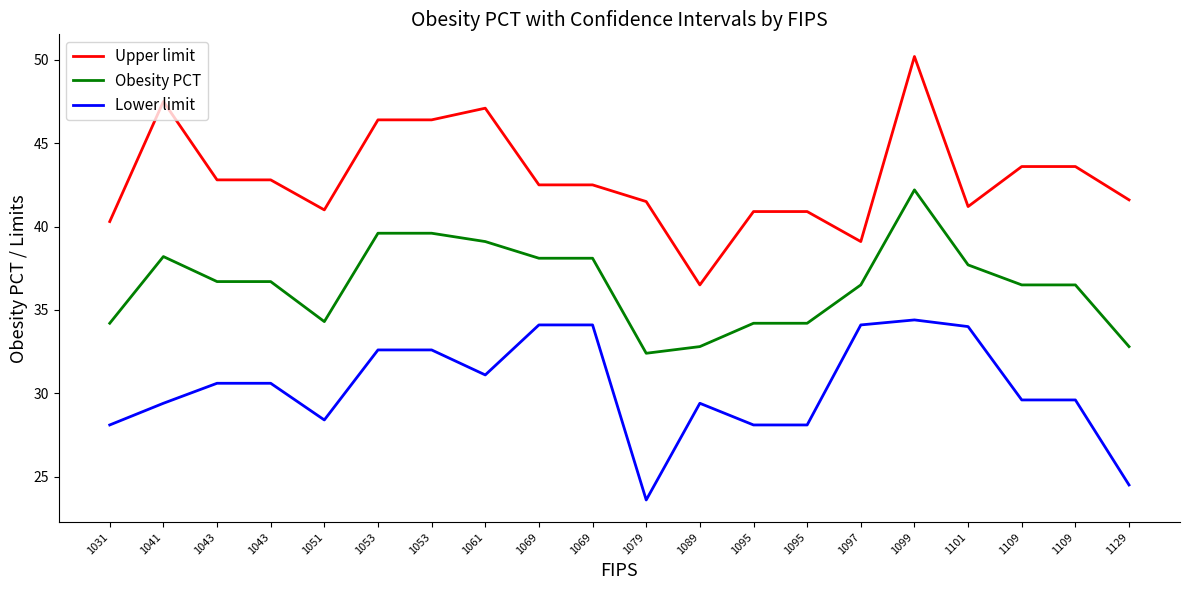

True or false: Upper limit and Lower limit cross at least once.

False